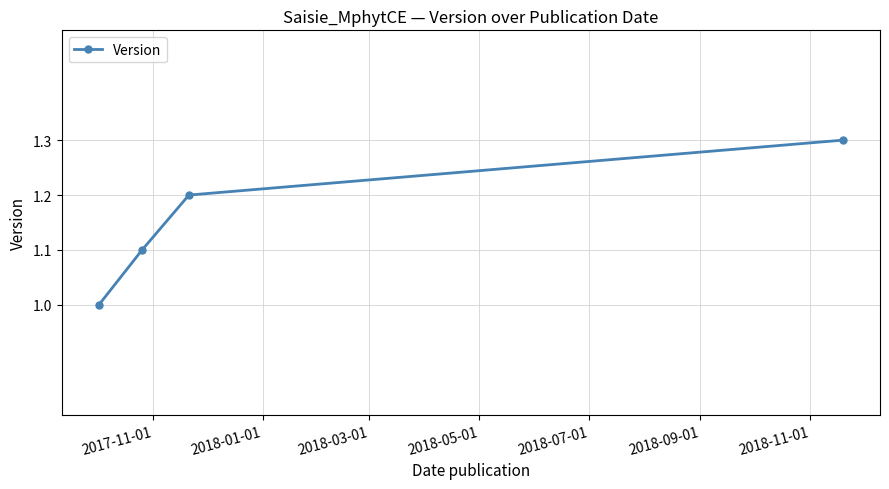

What is the greatest value displayed?

1.3